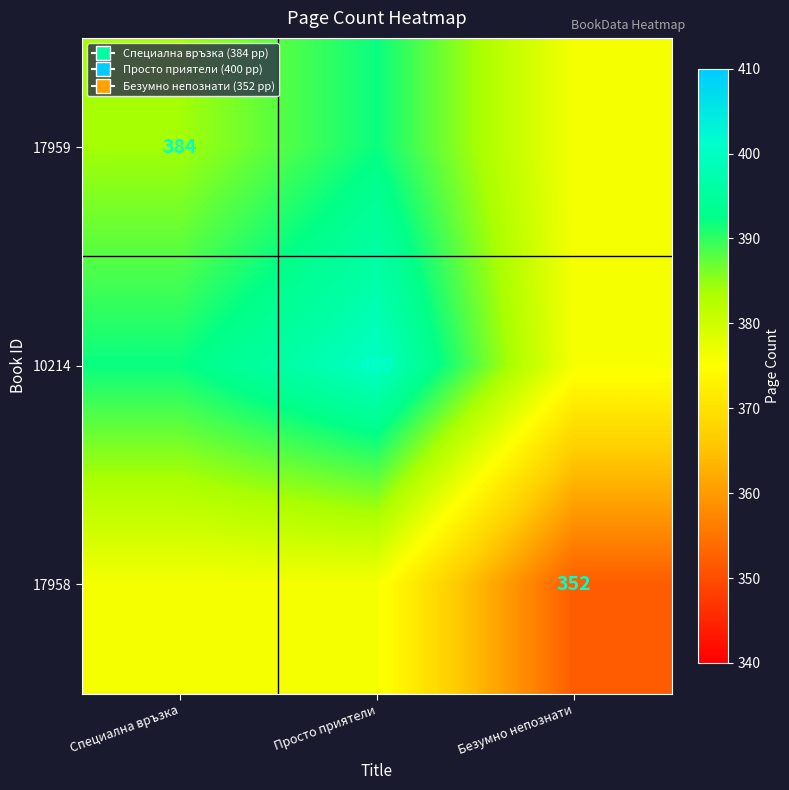

Is it true that 10214 equals 400 at Просто приятели?

True